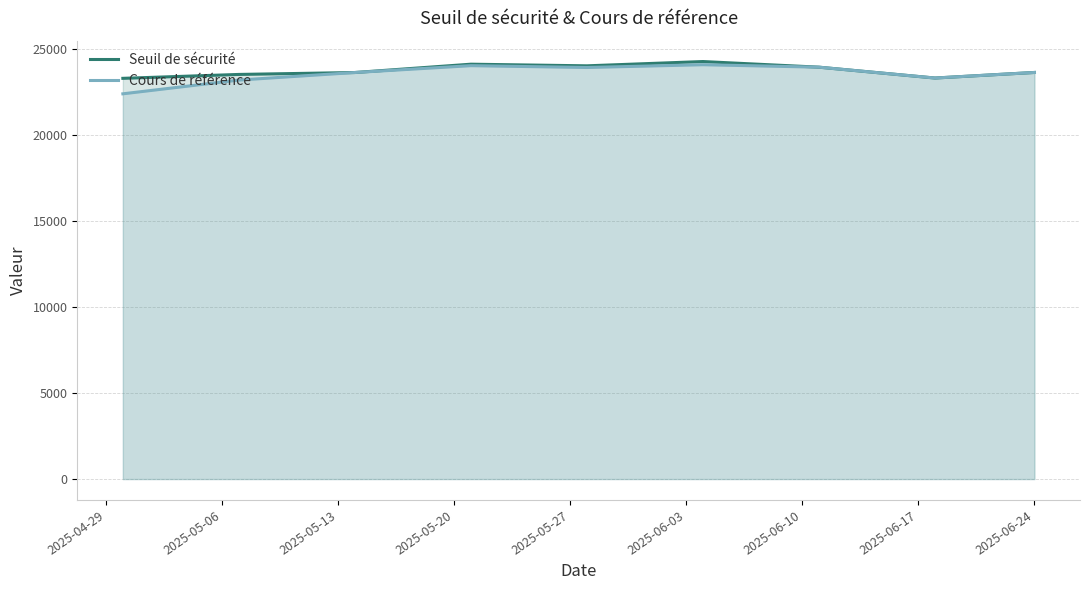

True or false: Cours de référence and Seuil de sécurité intersect in this chart.

False